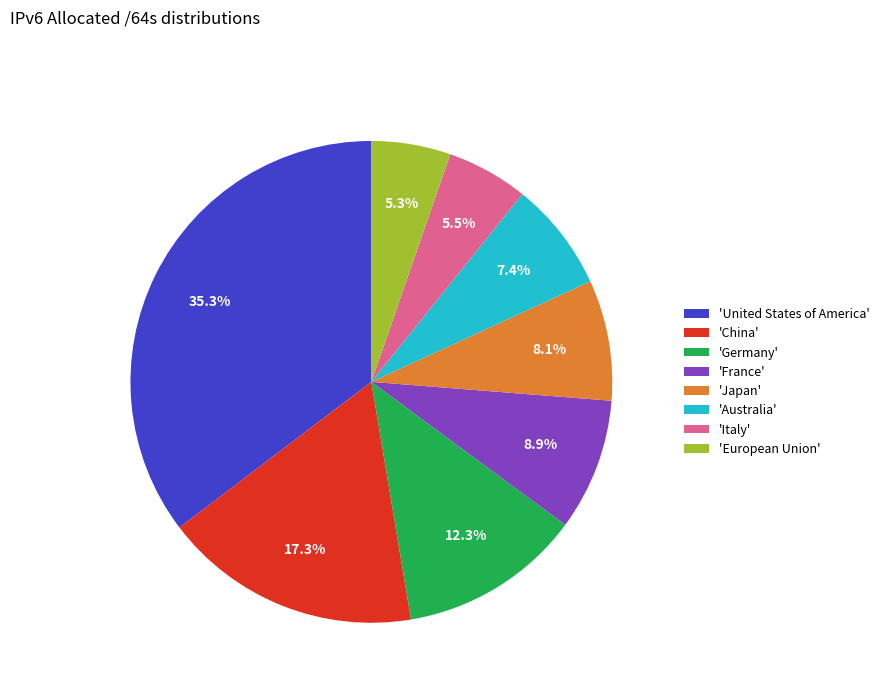

Does any single category account for the majority?

No